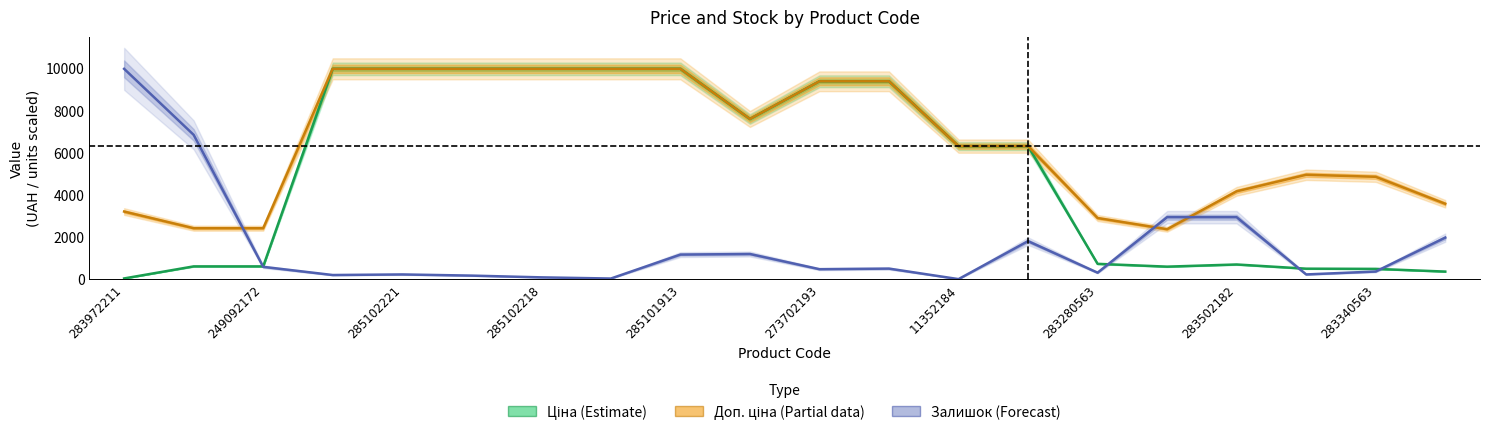

What is the difference between the maximum and minimum values in the Залишок (scaled) series?

9975.0